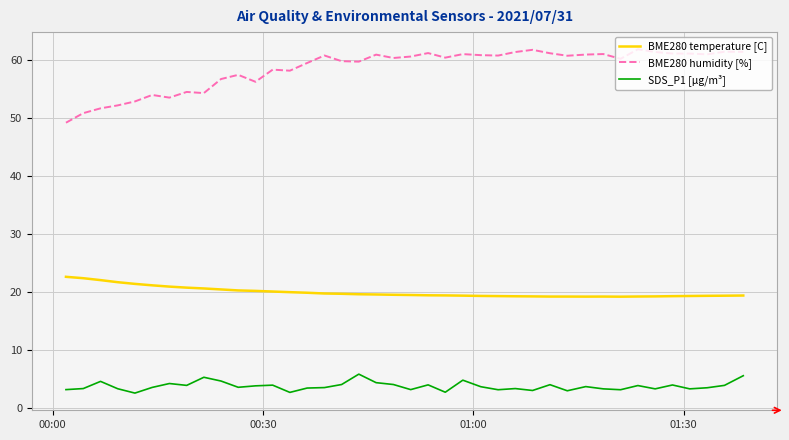

True or false: SDS_P1 [µg/m³] has more than 2 points higher than both neighbors.

True